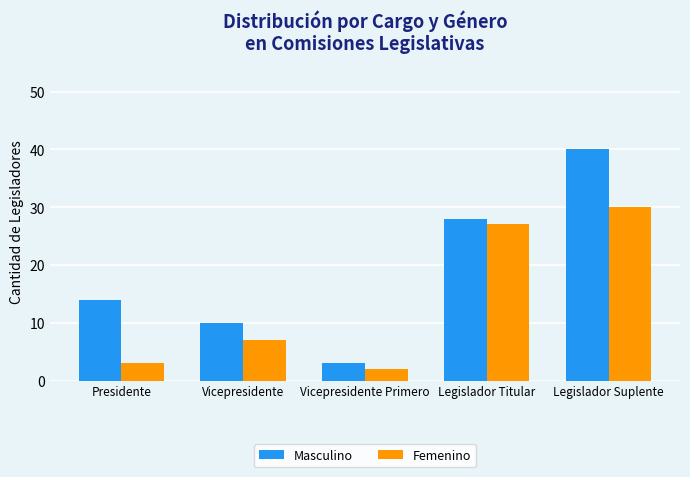

Rank the series at Vicepresidente from highest to lowest value.

Masculino, Femenino